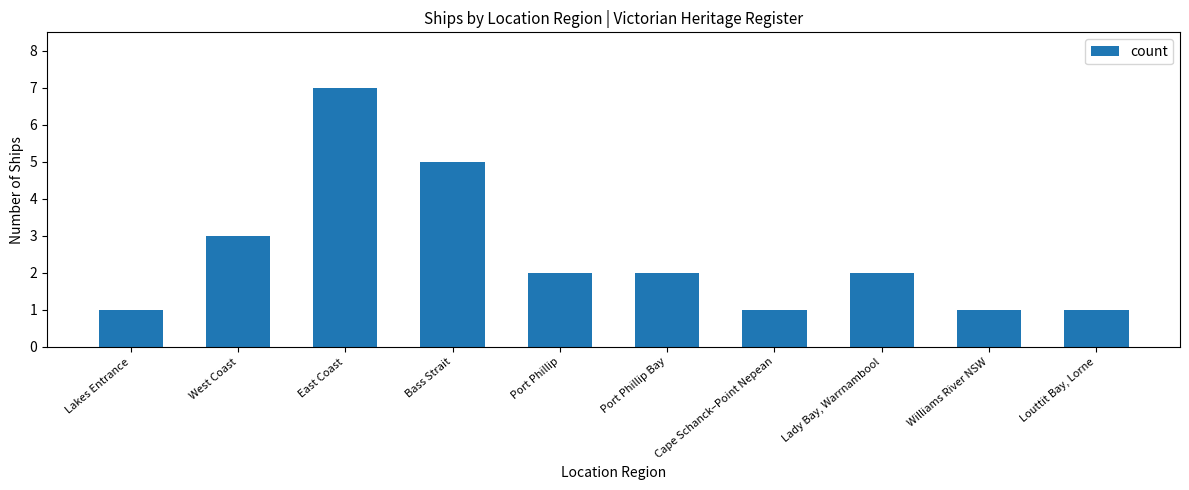

The value at Williams River NSW is 0. True or false?

False